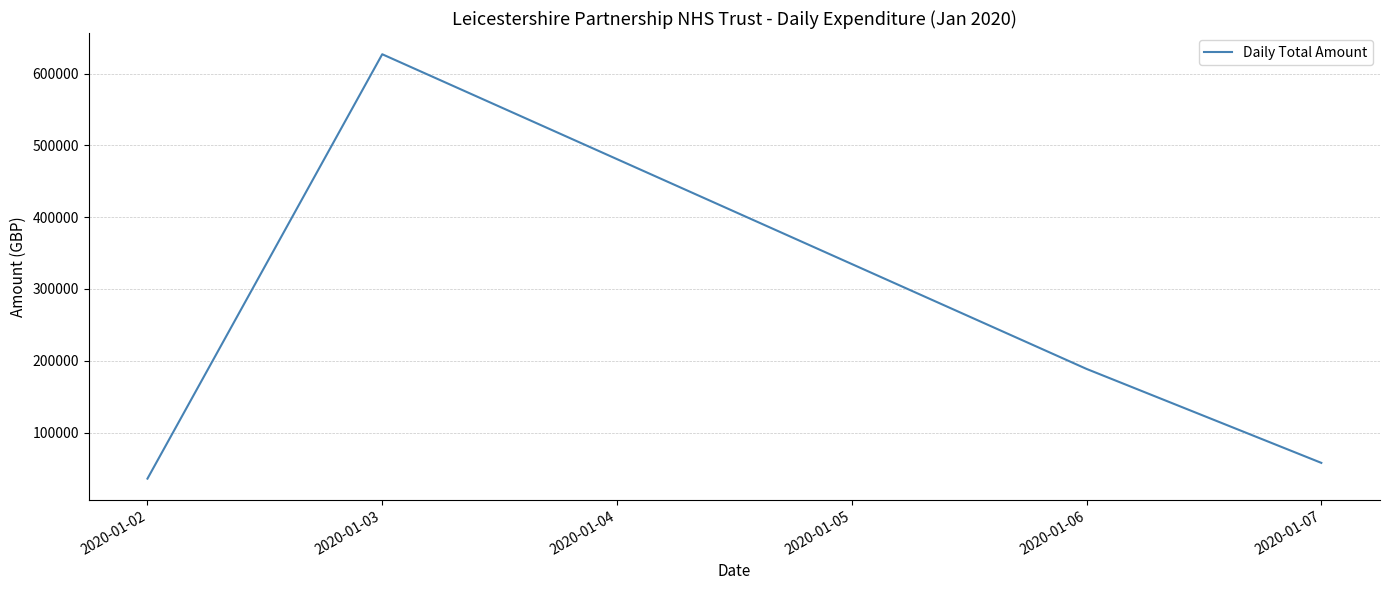

At which label does the data first exceed 188641?

2020-01-03